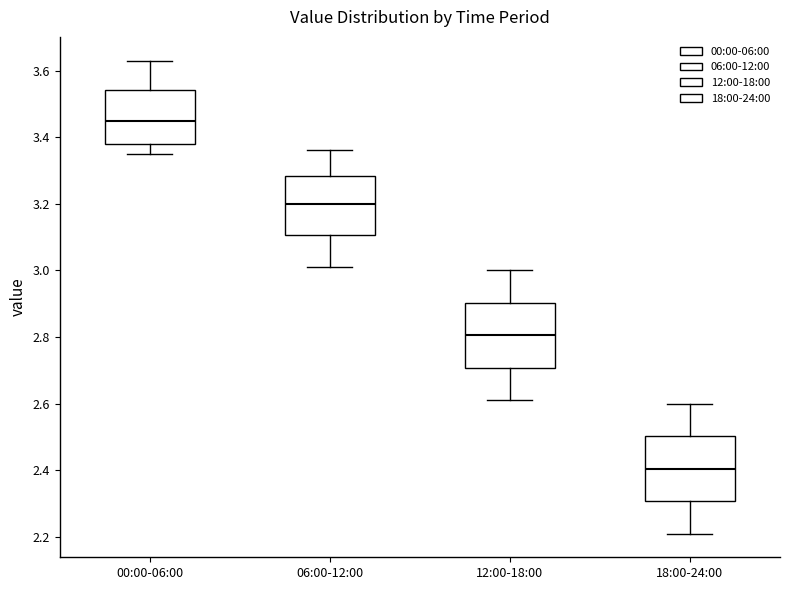

Where is the lower edge of the box for 12:00-18:00 on the y-axis? The values are not printed on the chart, so give them approximately, as read against the axis.

2.70